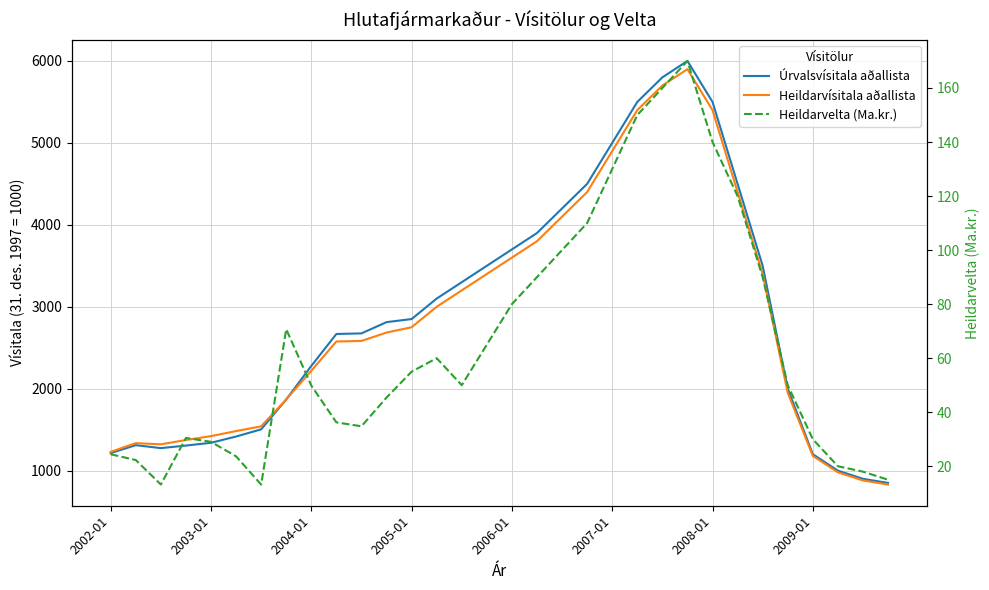

At how many categories does at least one series exceed 3842?

9